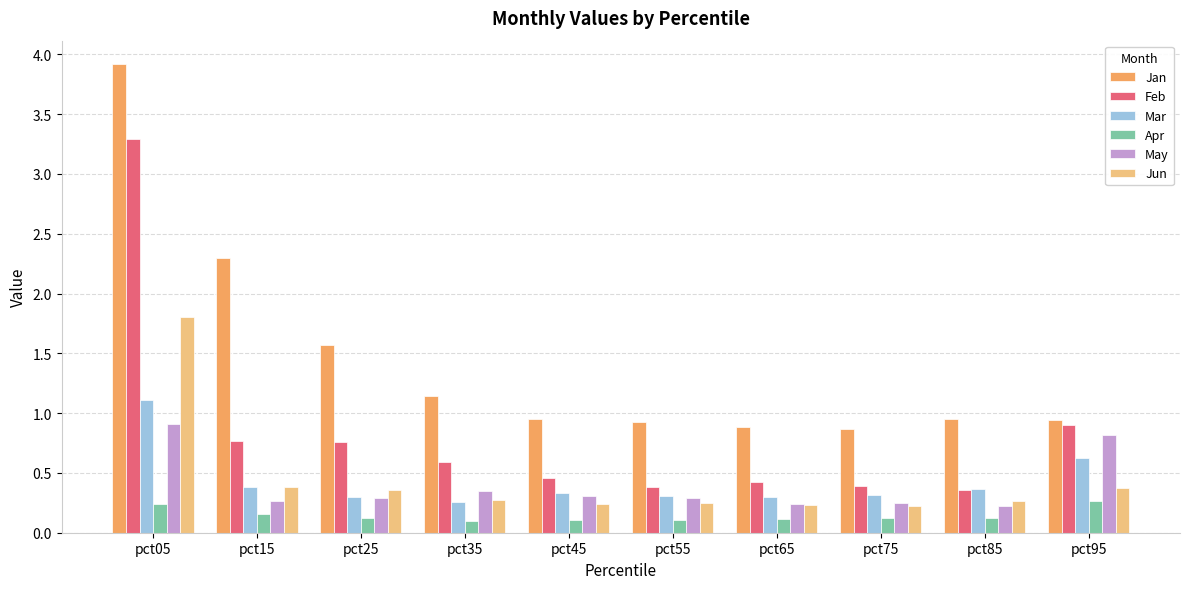

What is the smallest value displayed?

0.1